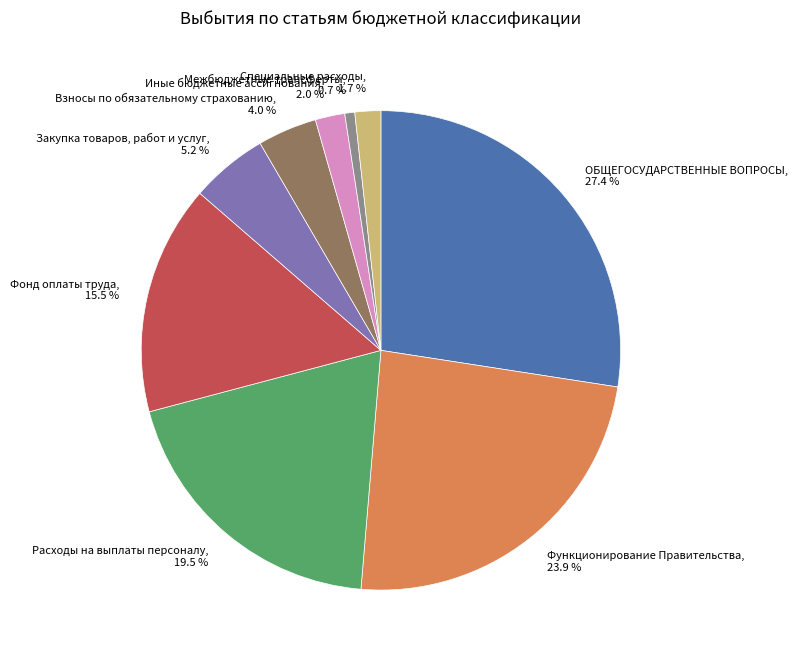

Is it true that Межбюджетные трансферты is 1% of the pie?

True